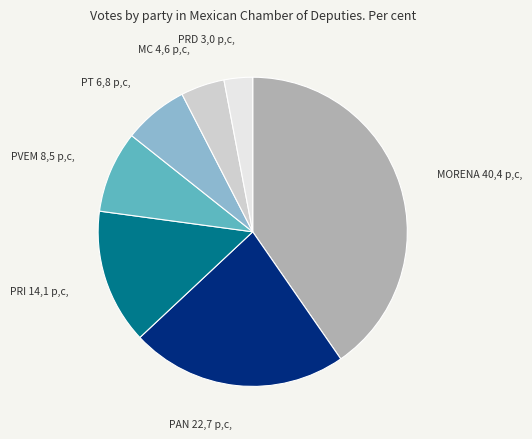

Is there a majority slice in this chart?

No